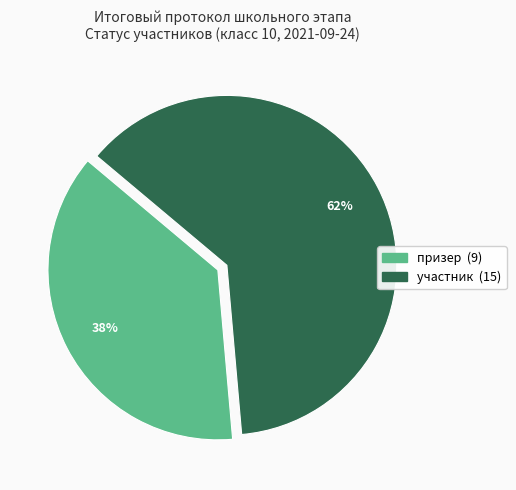

Between участник and призер, which is larger?

участник